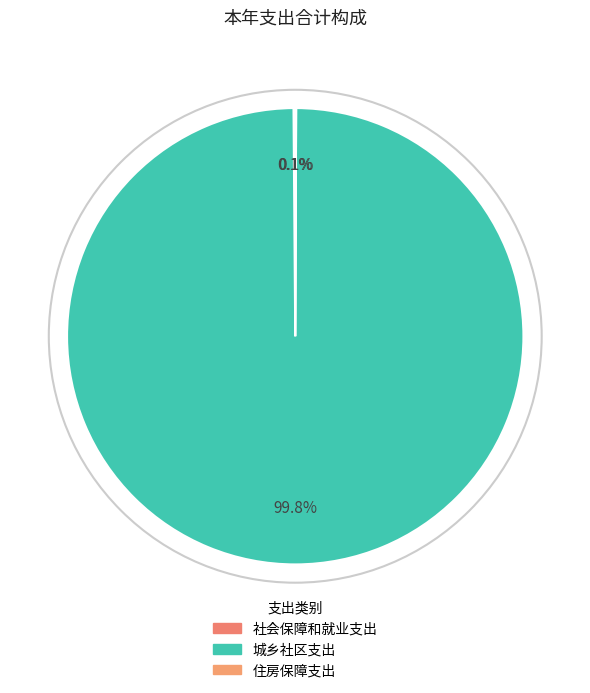

Is the sum of 住房保障支出 and 社会保障和就业支出 greater than half?

No